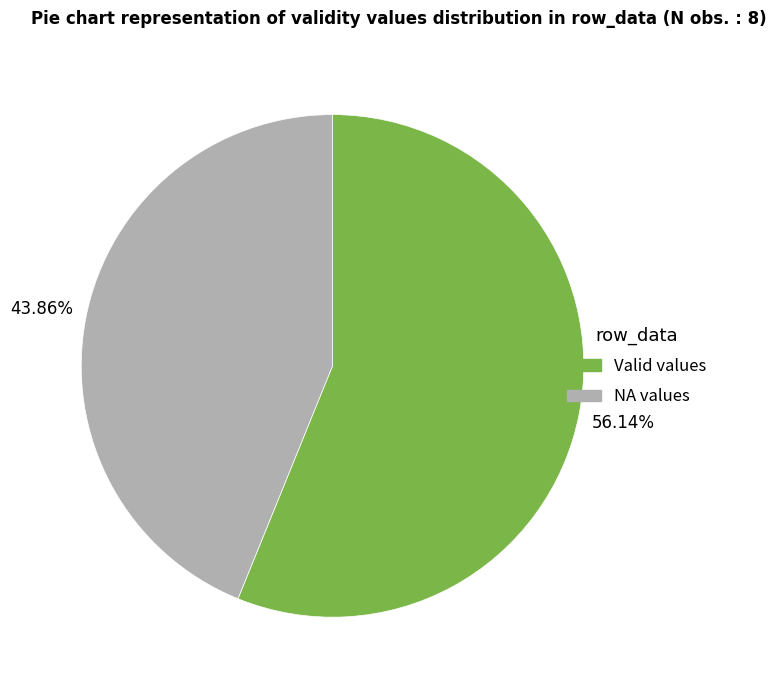

Does any single category account for the majority?

Yes